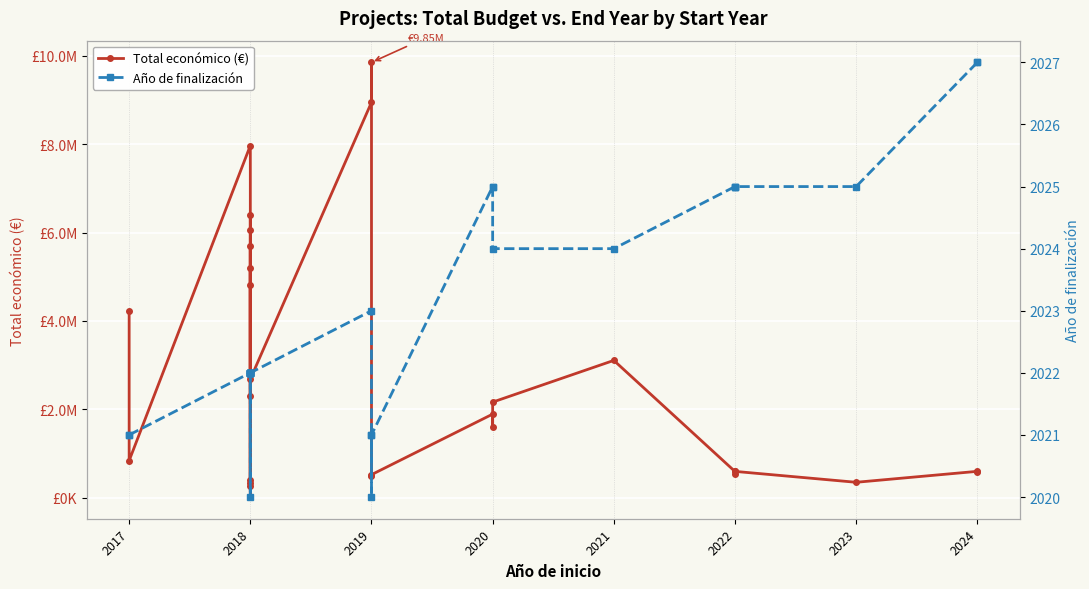

How many series are shown in this chart?

2